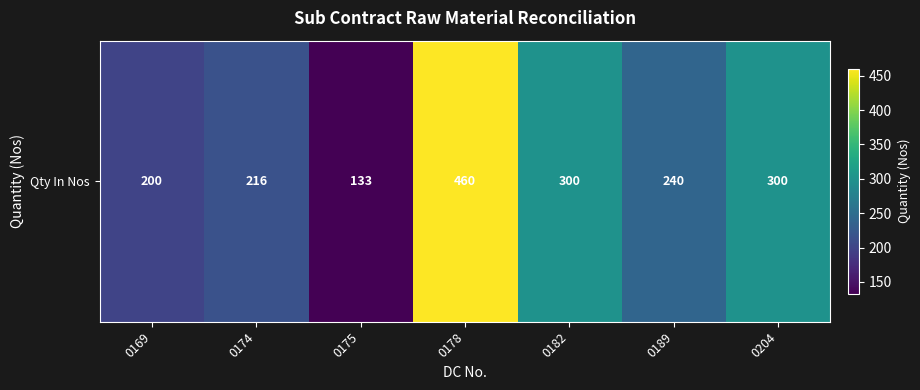

Reading left to right, what are all the values shown in this chart?

0169=200	0174=216	0175=133	0178=460	0182=300	0189=240	0204=300